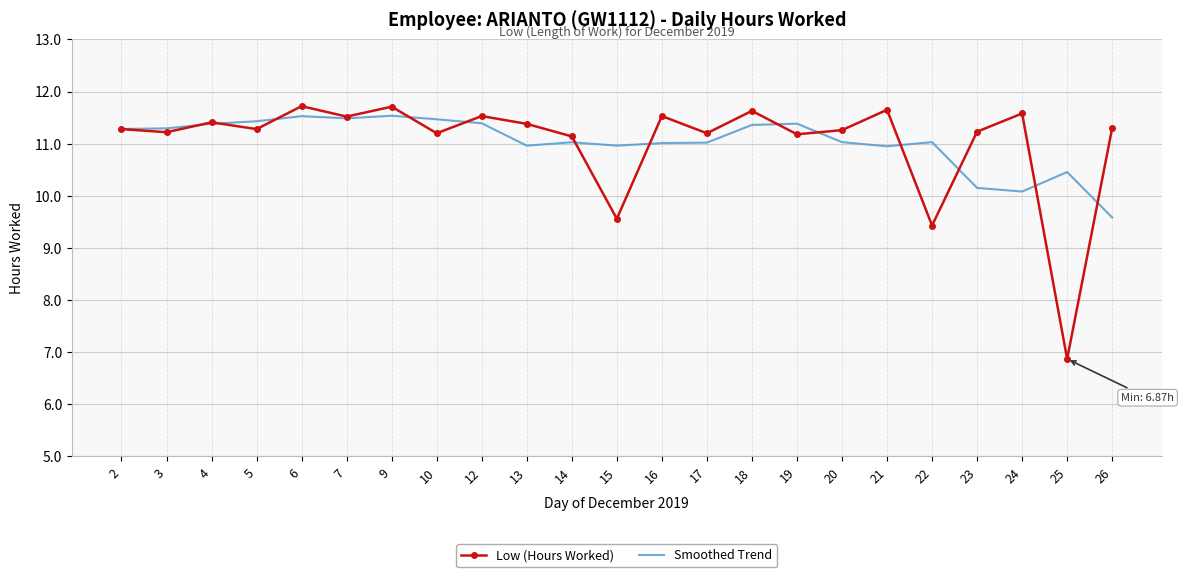

At which label does Smoothed Trend reach its minimum?

26